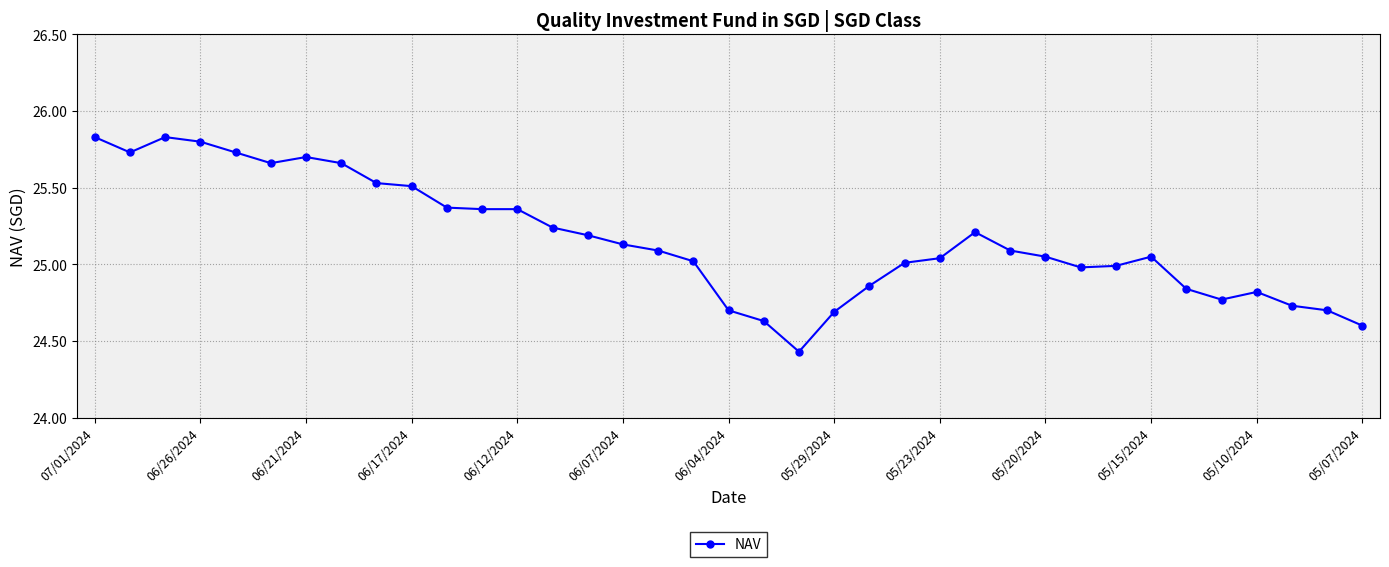

How many categories are shown in the chart?

37